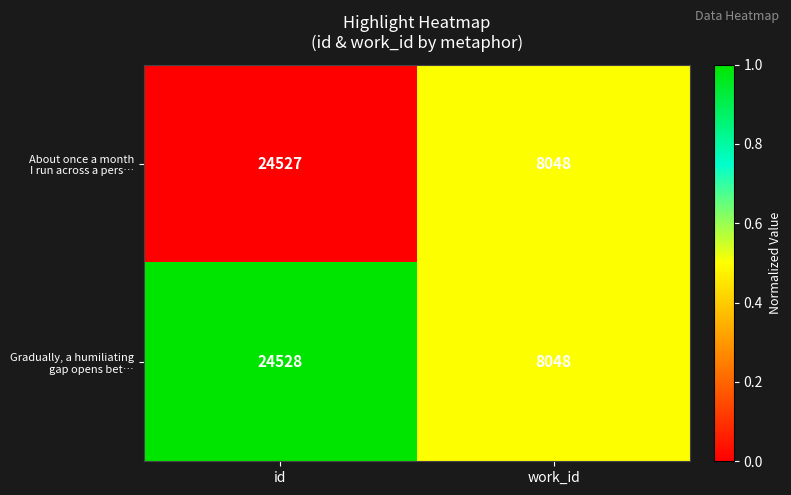

At which category is the sum across all series the highest?

id